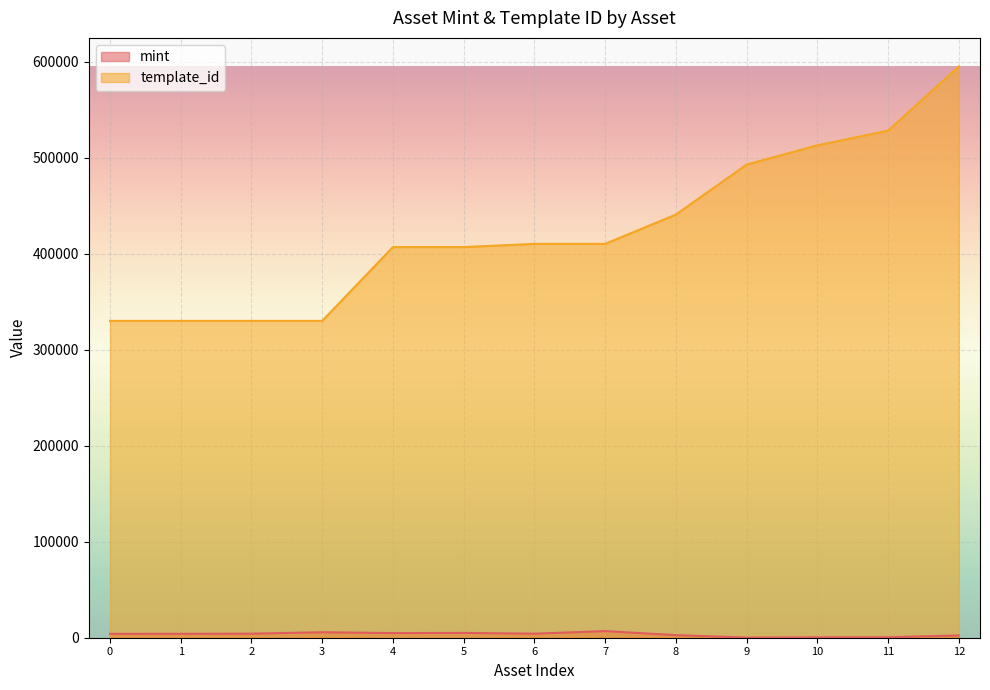

True or false: template_id and mint cross at least once.

False